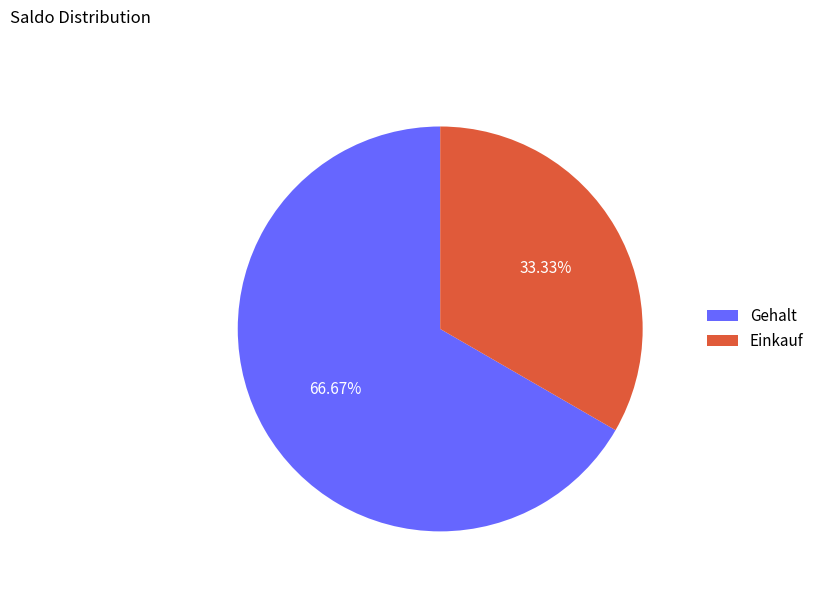

Which category has the smallest portion of the pie?

Einkauf